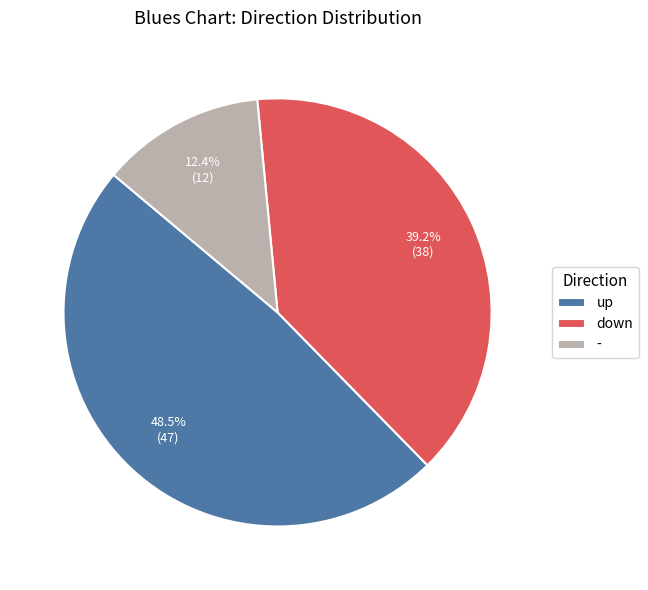

To the nearest percent, what is the average slice percentage?

33%